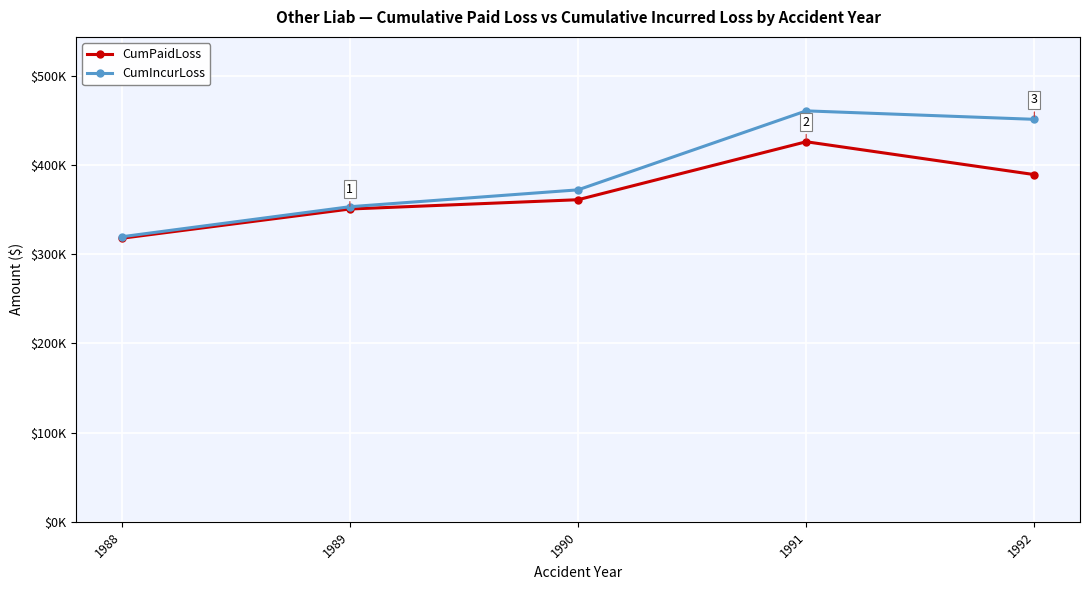

Does the chart display data point markers on the line(s)?

Yes